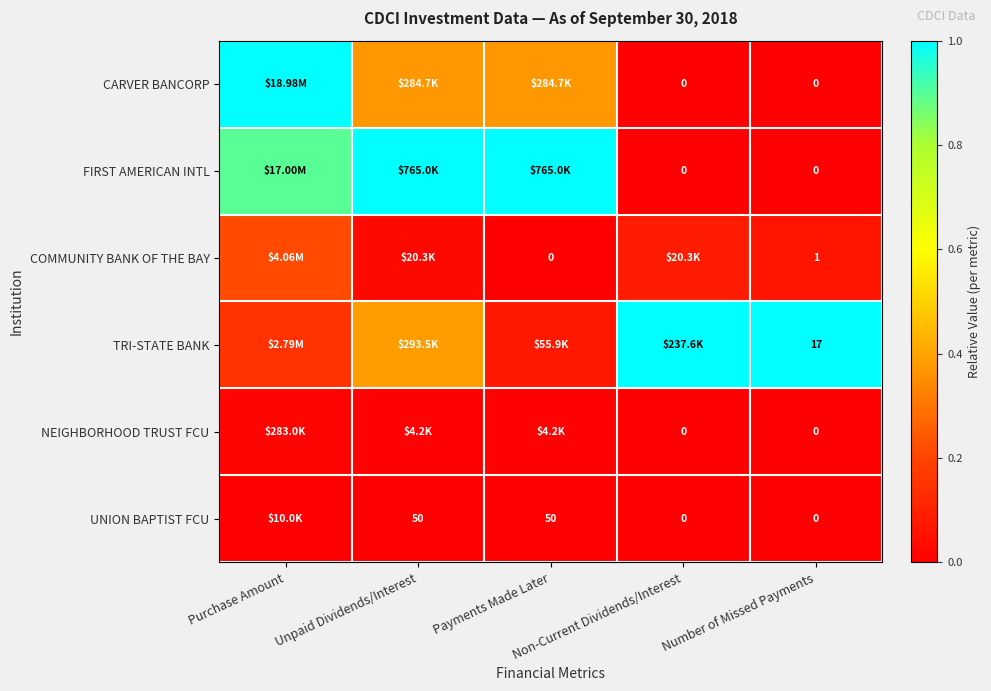

Rank the series at Purchase Amount from highest to lowest value.

CARVER BANCORP, FIRST AMERICAN INTL, COMMUNITY BANK OF THE BAY, TRI-STATE BANK, NEIGHBORHOOD TRUST FCU, UNION BAPTIST FCU